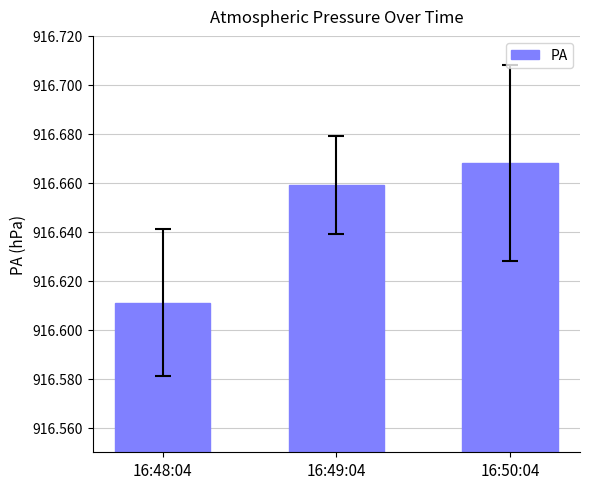

Are the bars grouped side by side (vs. stacked)?

No